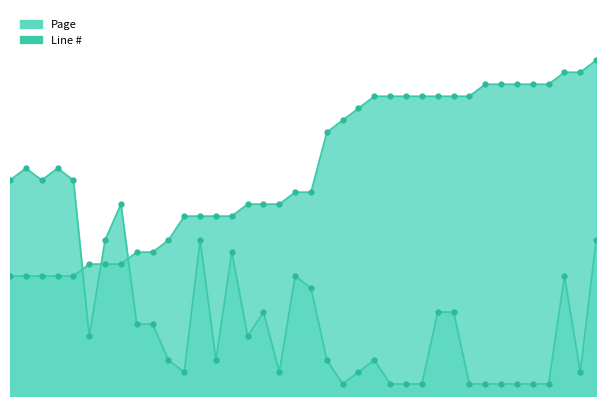

What are all the series names shown in the legend?

Page, Line #